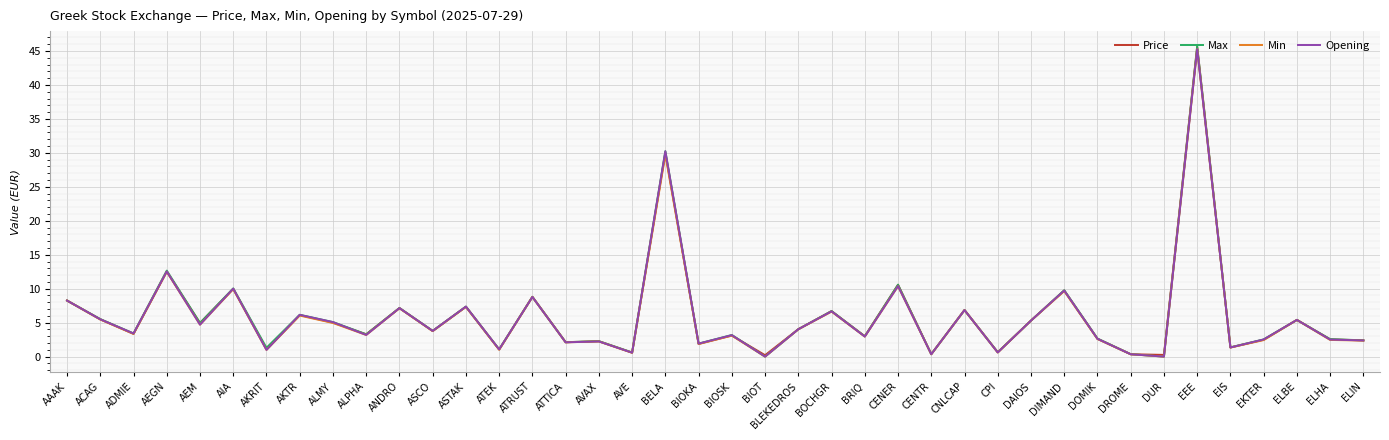

At which label is Price closest to 22?

BELA